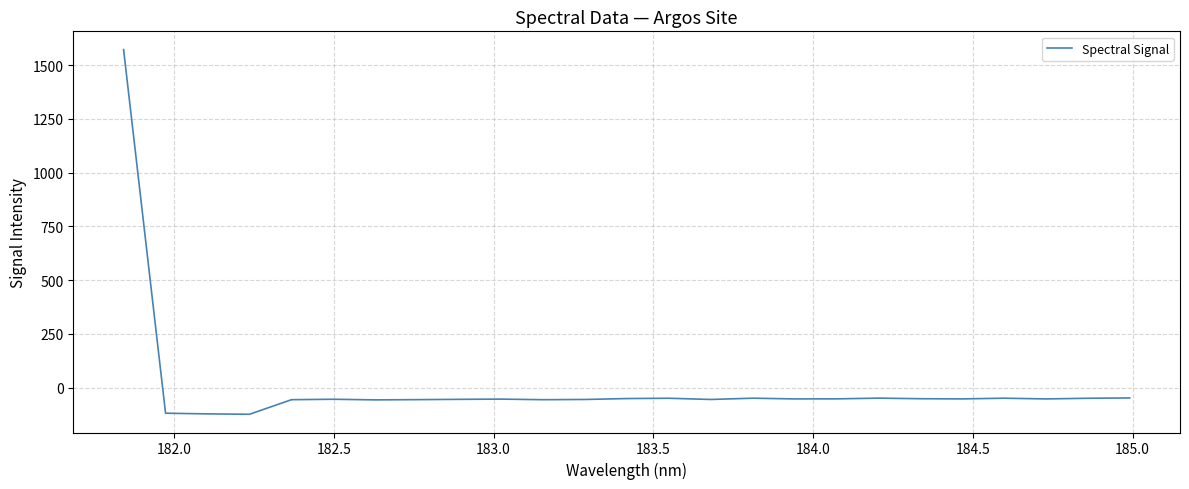

What is the maximum value shown in the chart?

1572.0